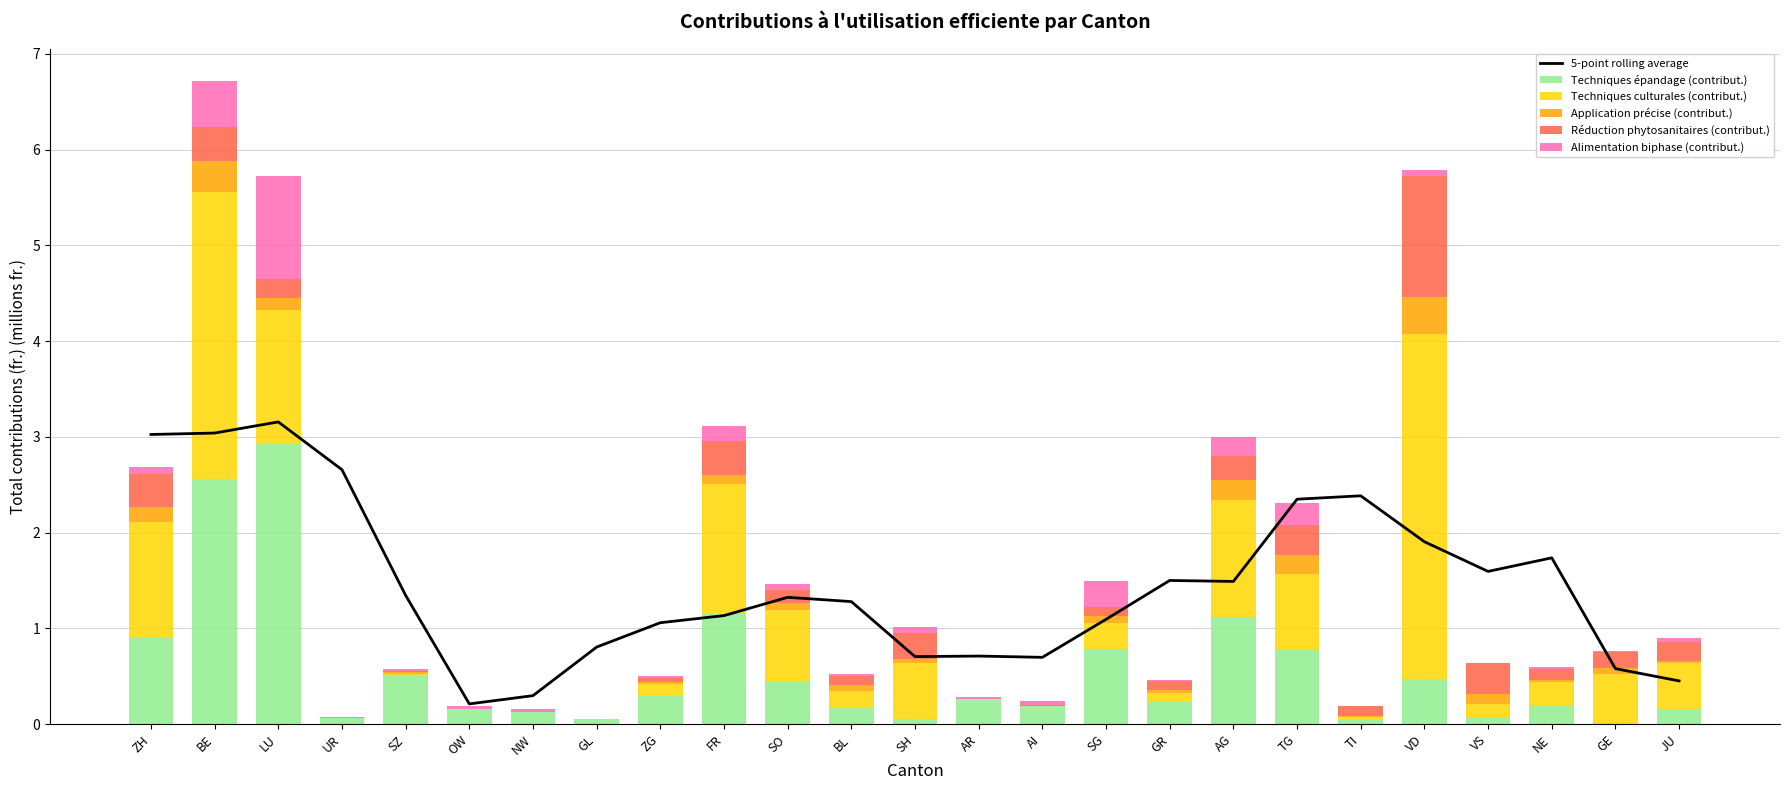

Which series has the widest spread of values?

Techniques culturales (contribut.)